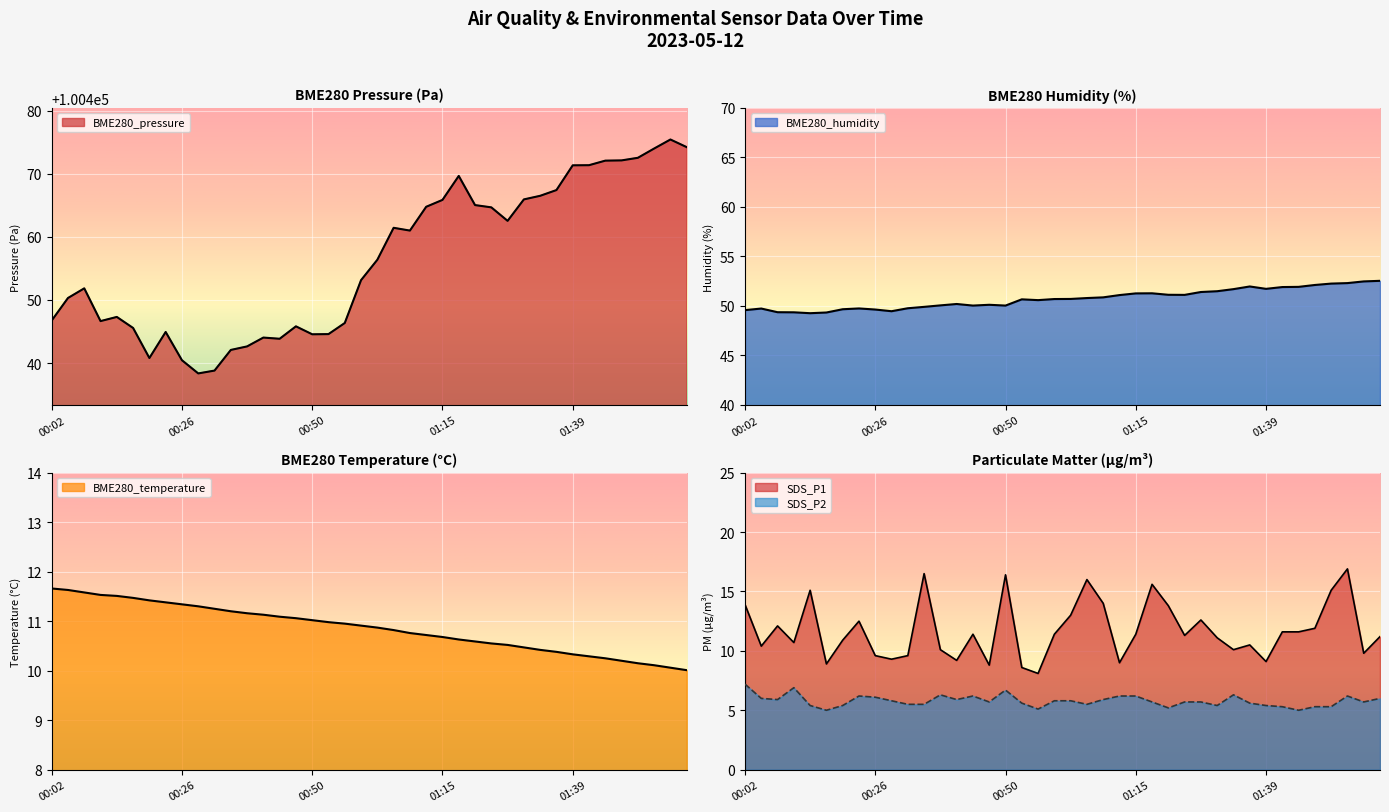

The BME280_pressure series shows 100471.3 at 01:39. True or false?

True